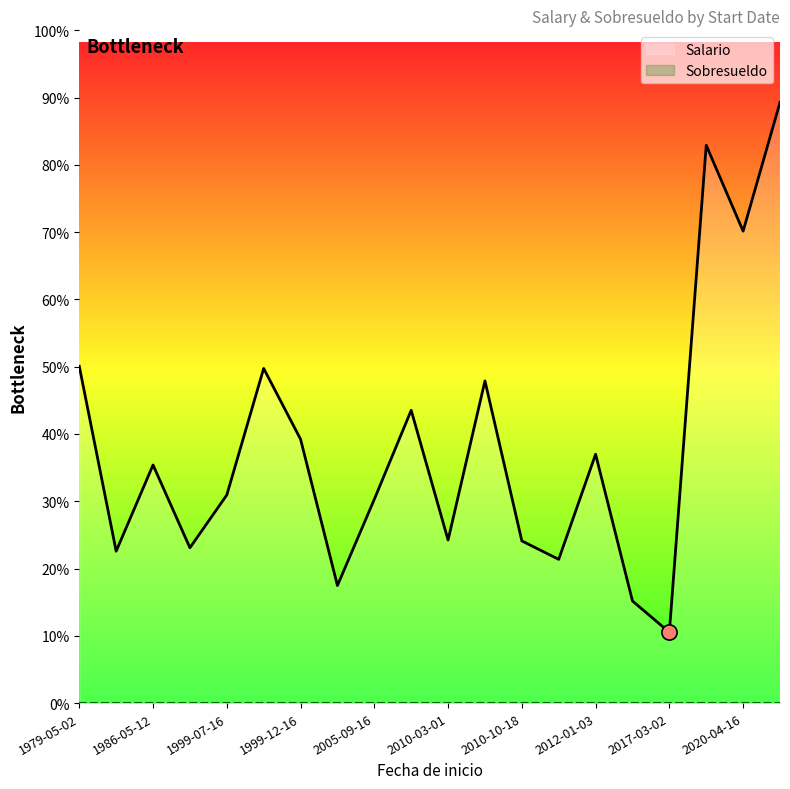

At which category is the sum across all series the highest?

19